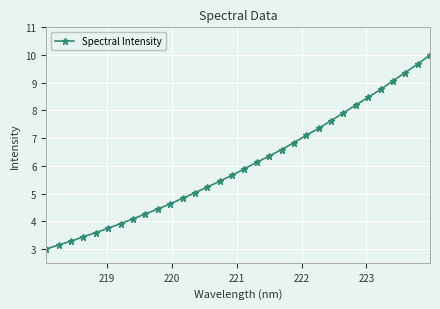

What is the difference between the second highest and minimum values?

6.7